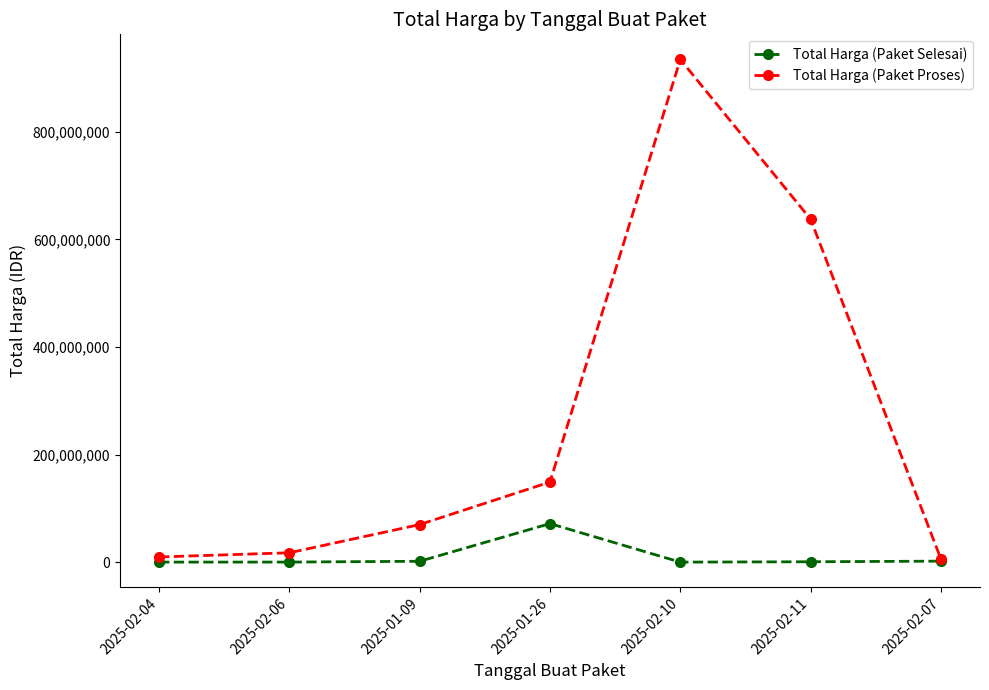

At which label is Total Harga (Paket Proses) closest to 470100000?

2025-02-11